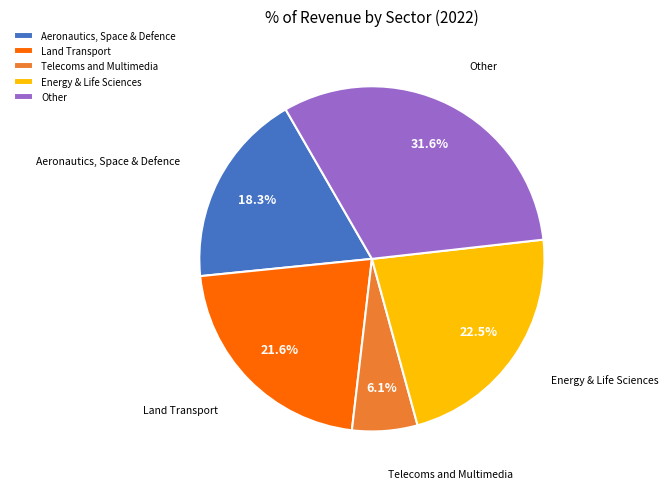

Combined, do Telecoms and Multimedia and Aeronautics, Space & Defence account for over 50%?

No